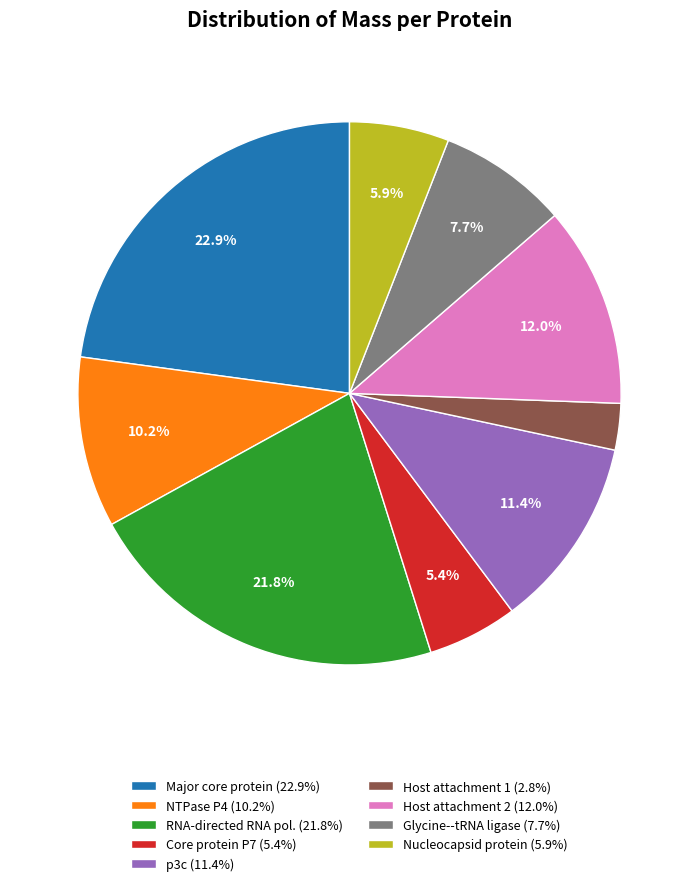

To the nearest percent, what is the difference between the largest and smallest slice percentages?

20%